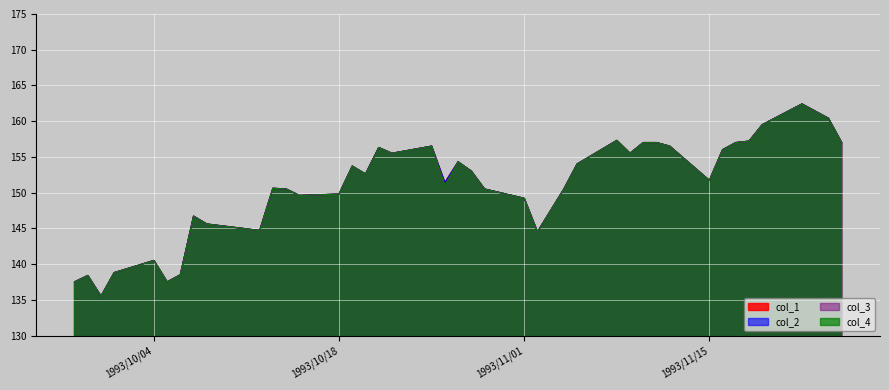

What is the average value of the col_3 series?

150.8